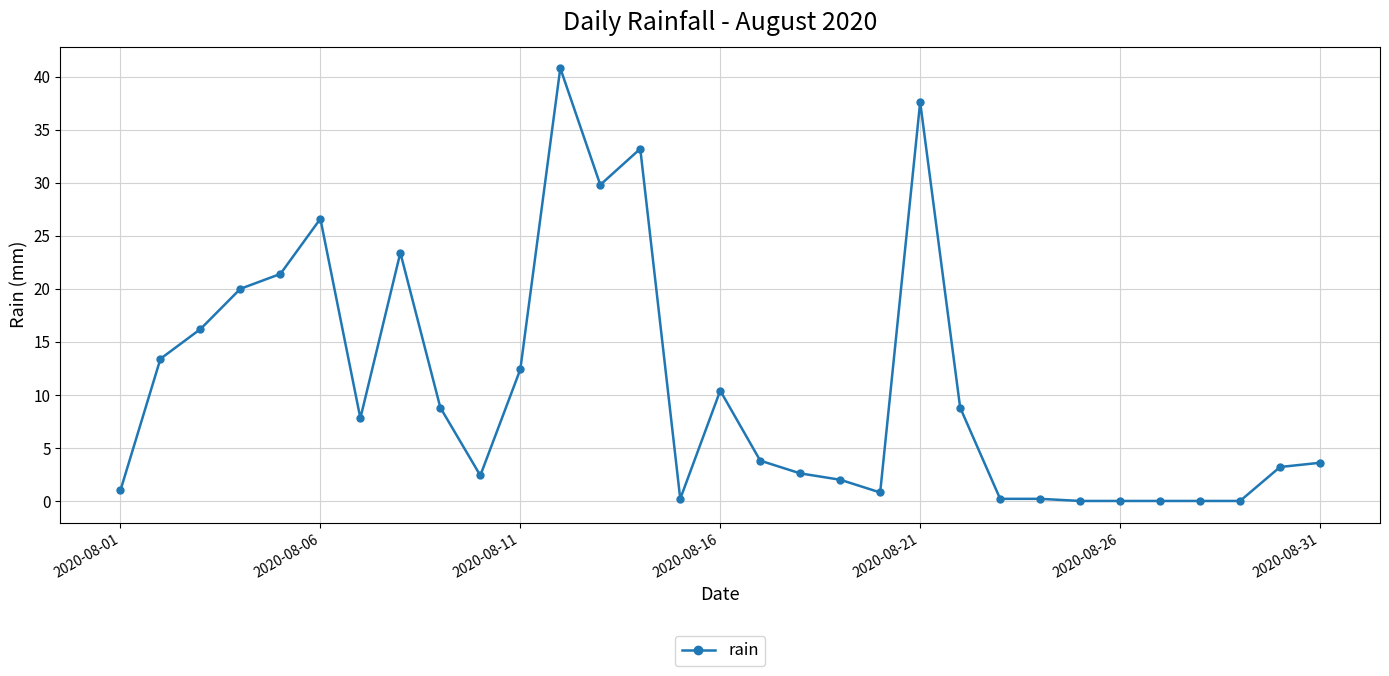

What is the value of the 6th point from the left?

26.6